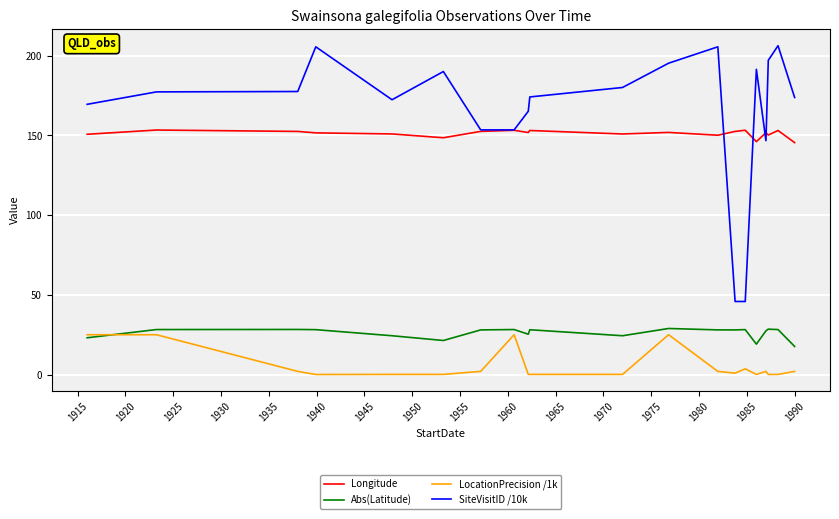

True or false: SiteVisitID /10k and LocationPrecision /1k cross at least once.

False